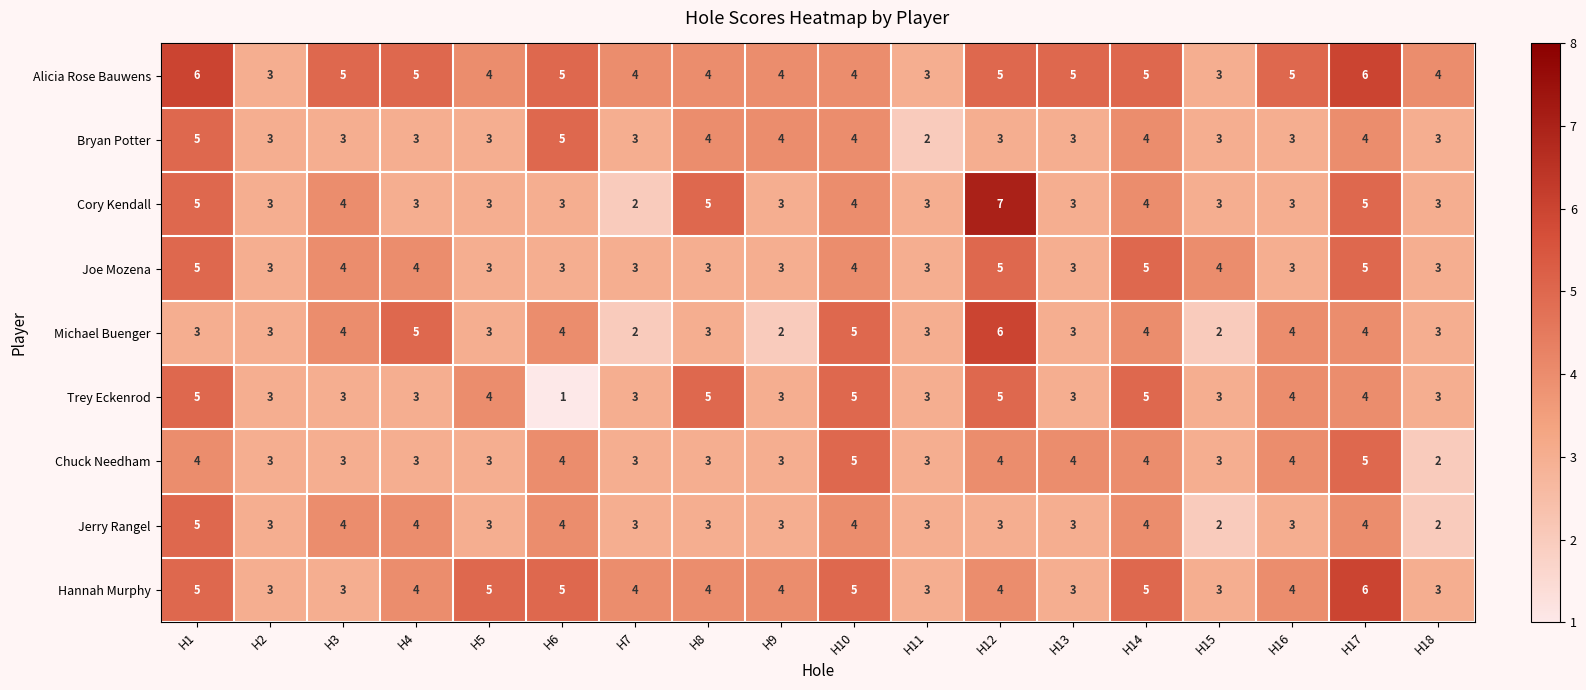

Which category has the lowest value across all series?

H6